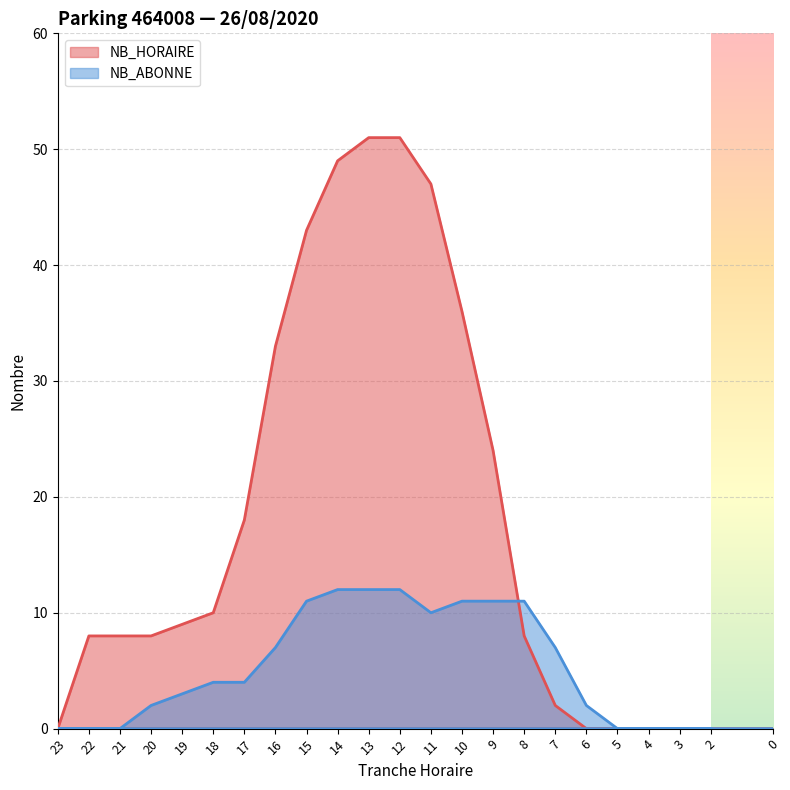

Between which two adjacent categories do NB_ABONNE and NB_HORAIRE first intersect?

8 and 9